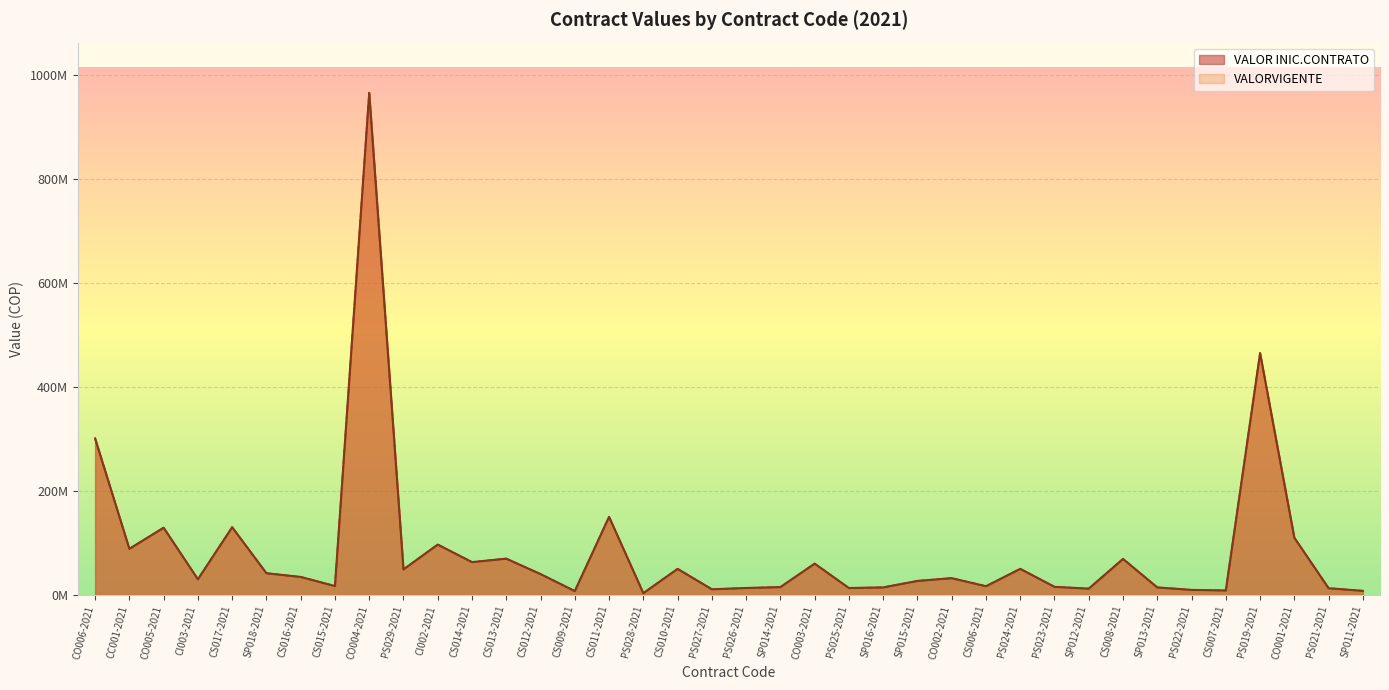

The value of VALOR INIC.CONTRATO at CC001-2021 is 88633580. True or false?

True